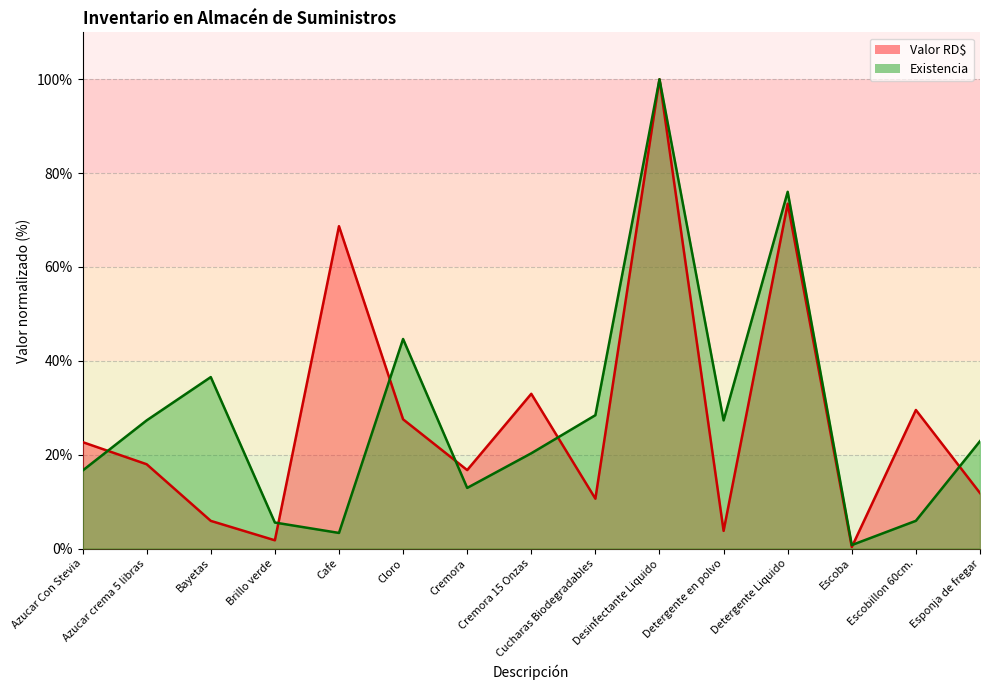

List the labels in order of Existencia value, largest first.

Desinfectante Liquido, Detergente Liquido, Cloro, Bayetas, Cucharas Biodegradables, Azucar crema 5 libras, Detergente en polvo, Esponja de fregar, Cremora 15 Onzas, Azucar Con Stevia, Cremora, Escobillon 60cm., Brillo verde, Cafe, Escoba